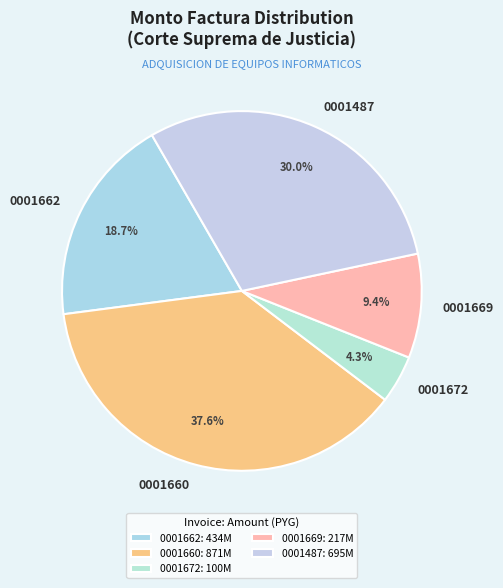

Does any single category account for the majority?

No